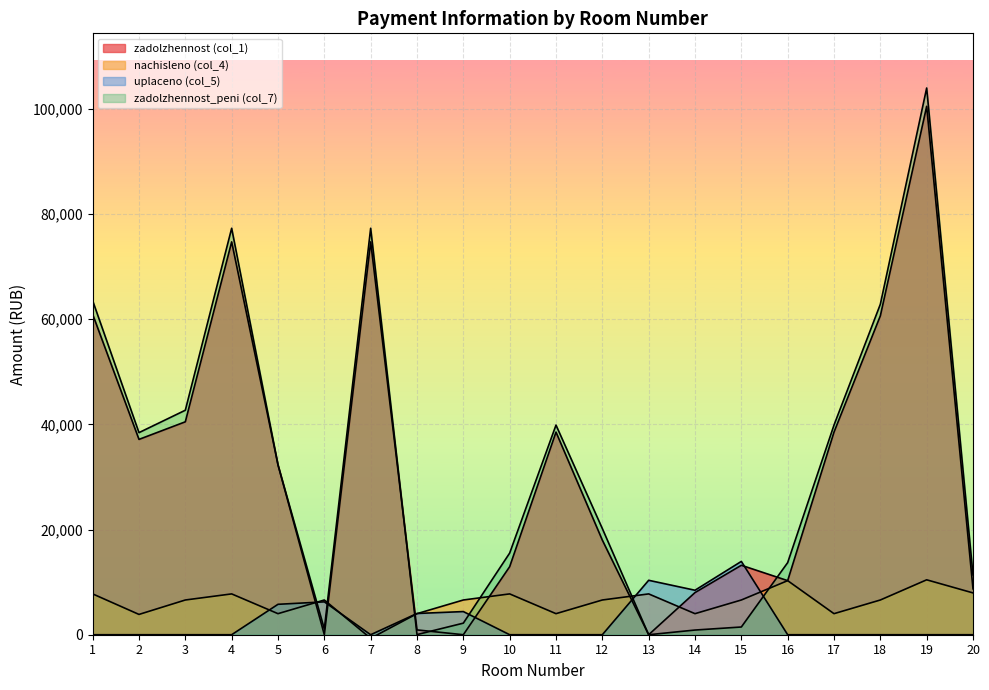

Which category has the highest value in the uplaceno (col_5) series?

15